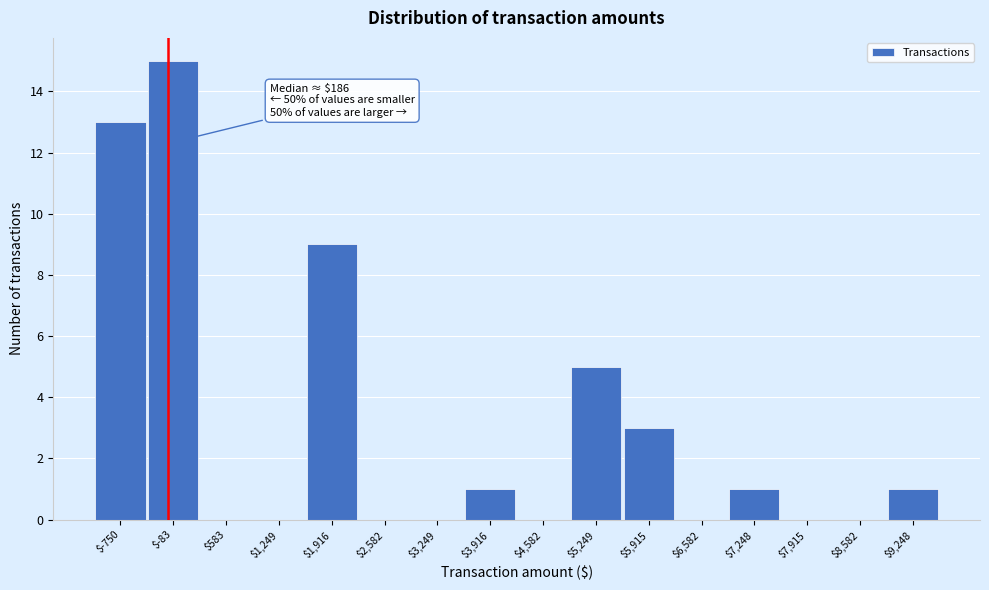

True or false: the data shows 0 at $3,249.

True